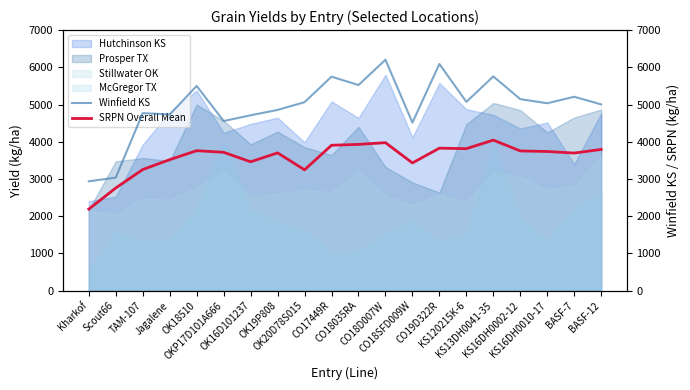

Which series ends up on top after the final intersection of McGregor TX and Stillwater OK?

Stillwater OK